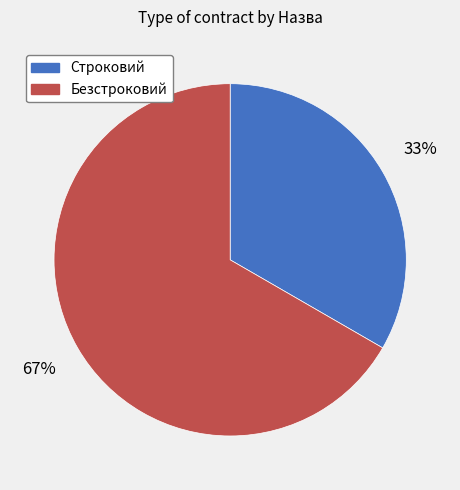

Is it true that Строковий is 33% of the pie?

True